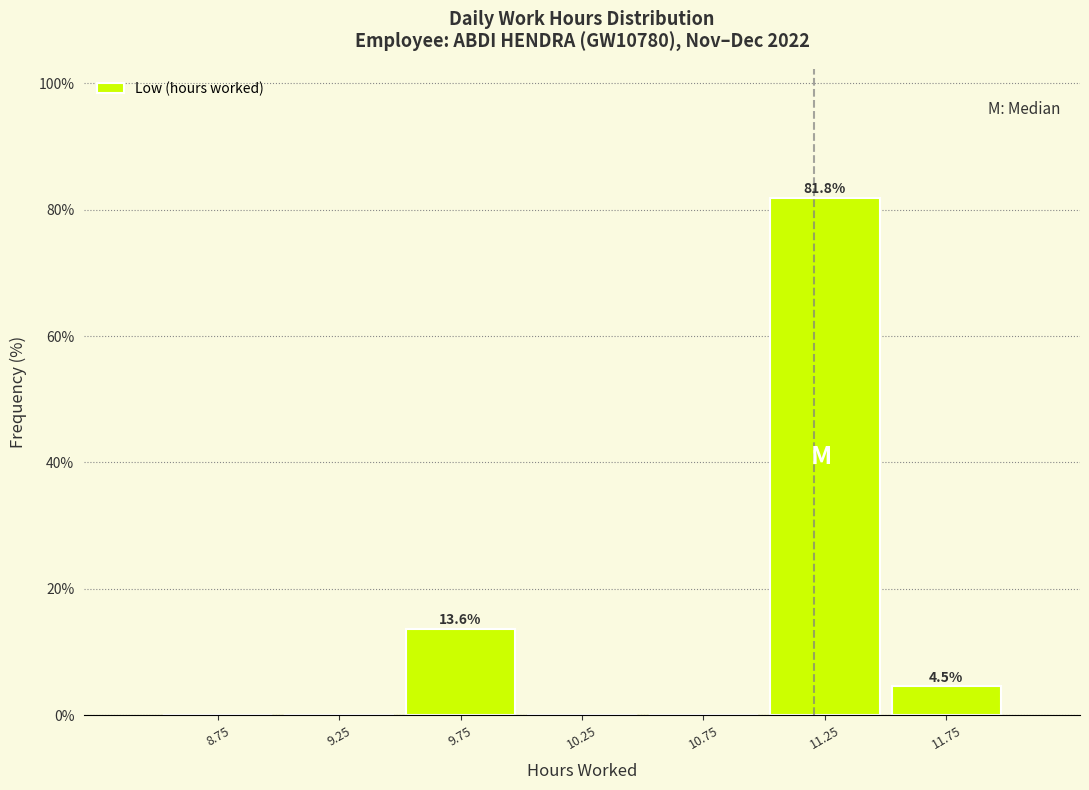

Over which range of the x-axis is the bar tallest?

11.0 to 11.5